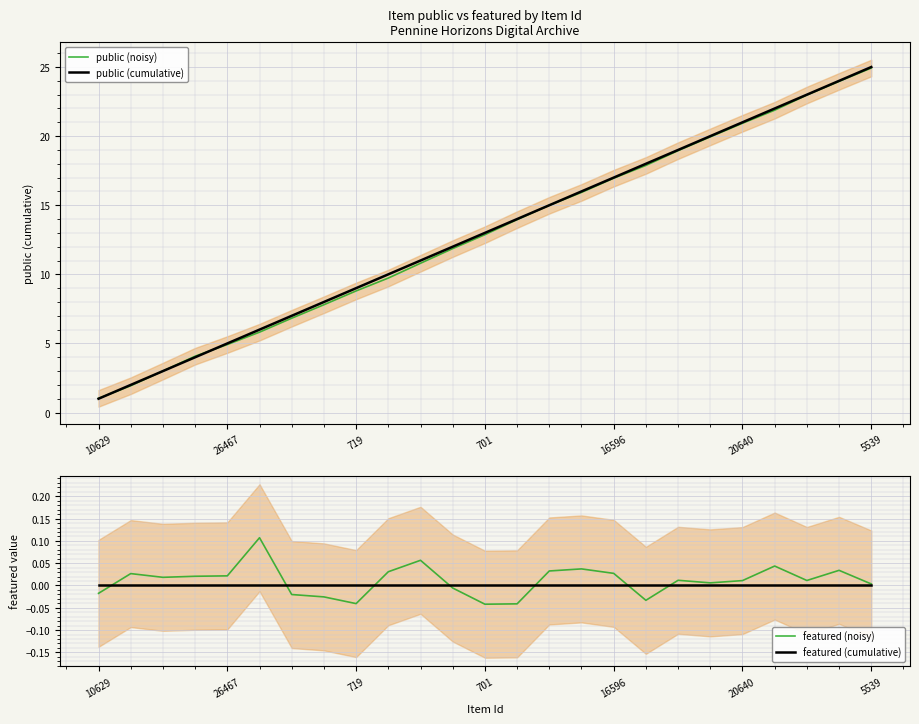

Is it true that public (cumulative) equals 16.0 at 15?

True